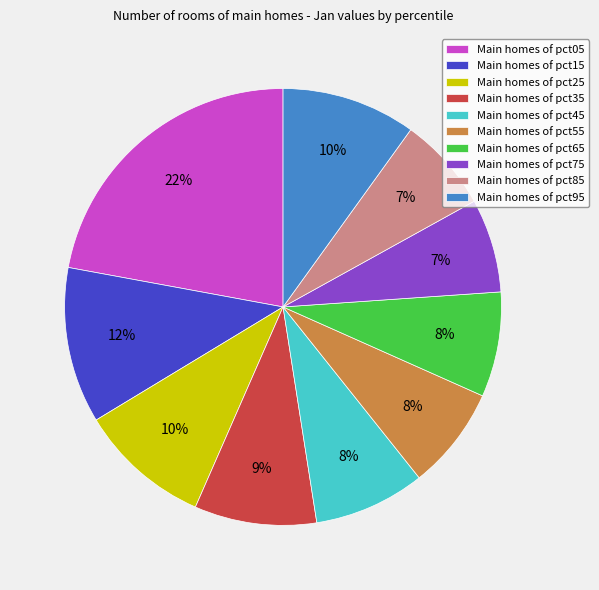

Between Main homes of pct75 and Main homes of pct45, which is larger?

Main homes of pct45